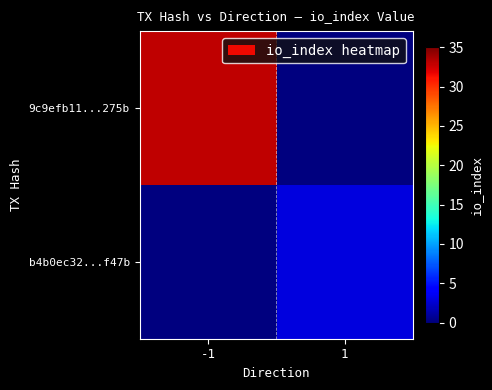

Rank the series at 1 from lowest to highest value.

9c9efb11...275b, b4b0ec32...f47b